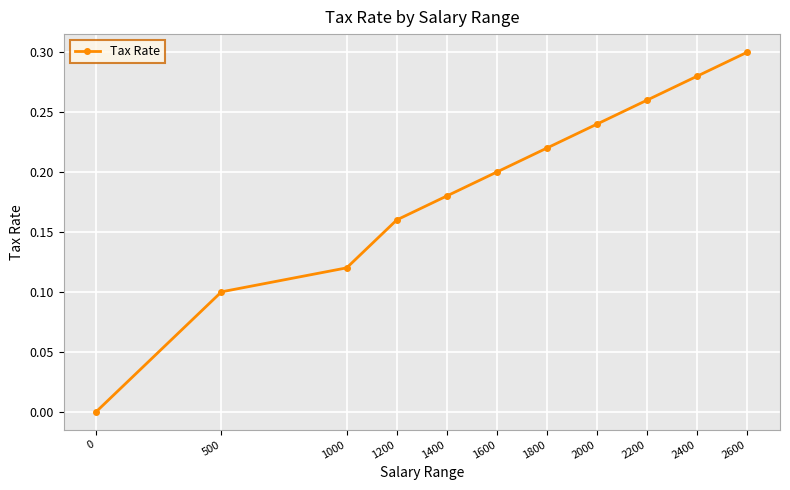

True or false: the data shows 0.0 at 500.

False